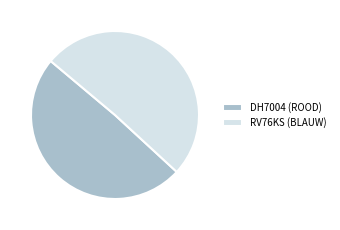

True or false: DH7004 (ROOD) accounts for 36% of the total.

False